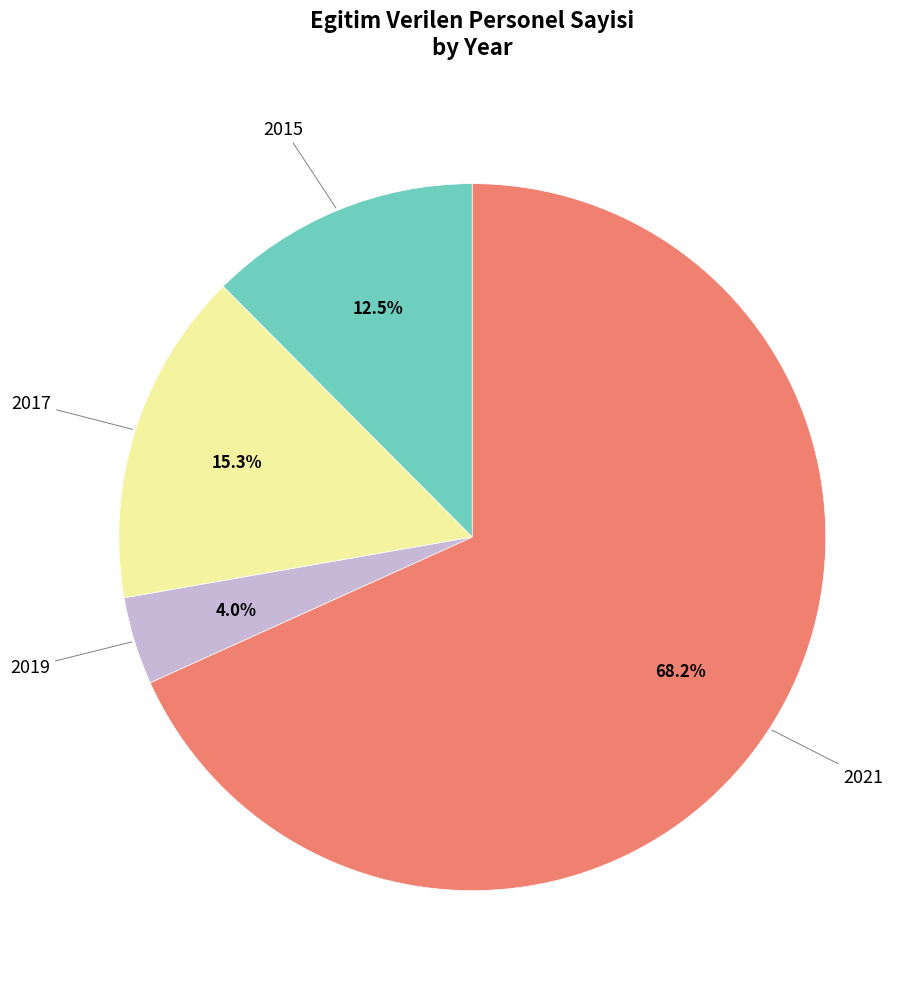

Is there a majority slice in this chart?

Yes